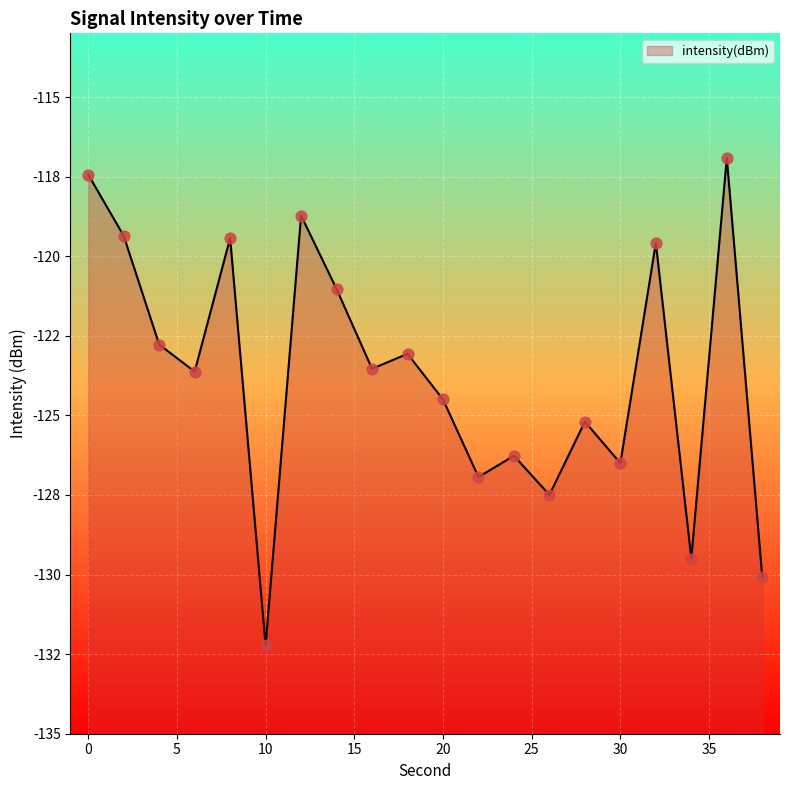

What is the change in value from 0 to 38?

-12.6